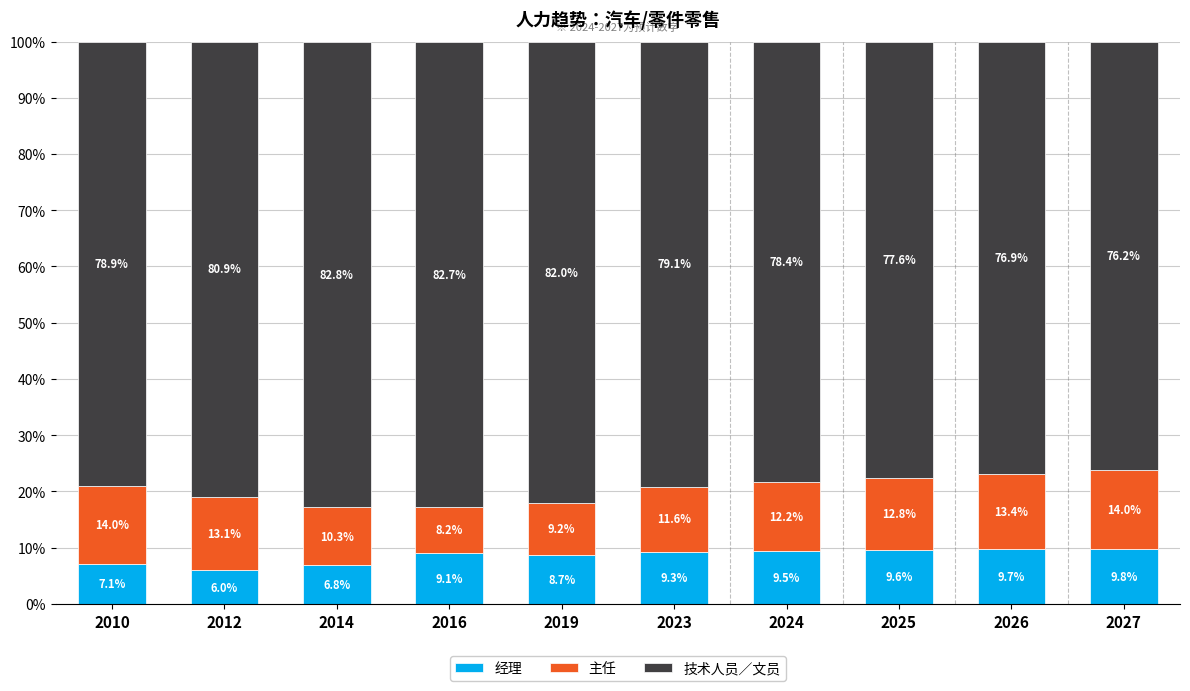

Is it true that 经理 equals 9.3 at 2023?

True